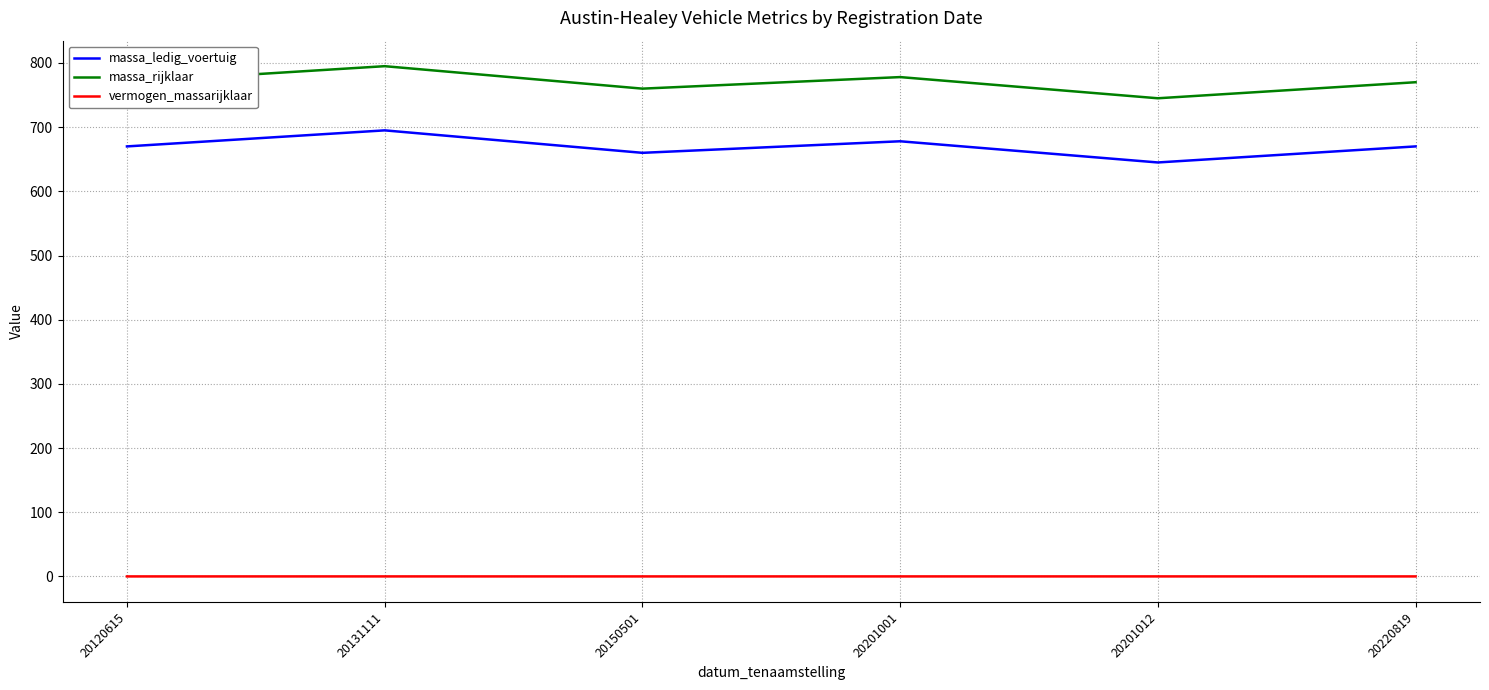

How many interior local peaks does the massa_ledig_voertuig series have?

2